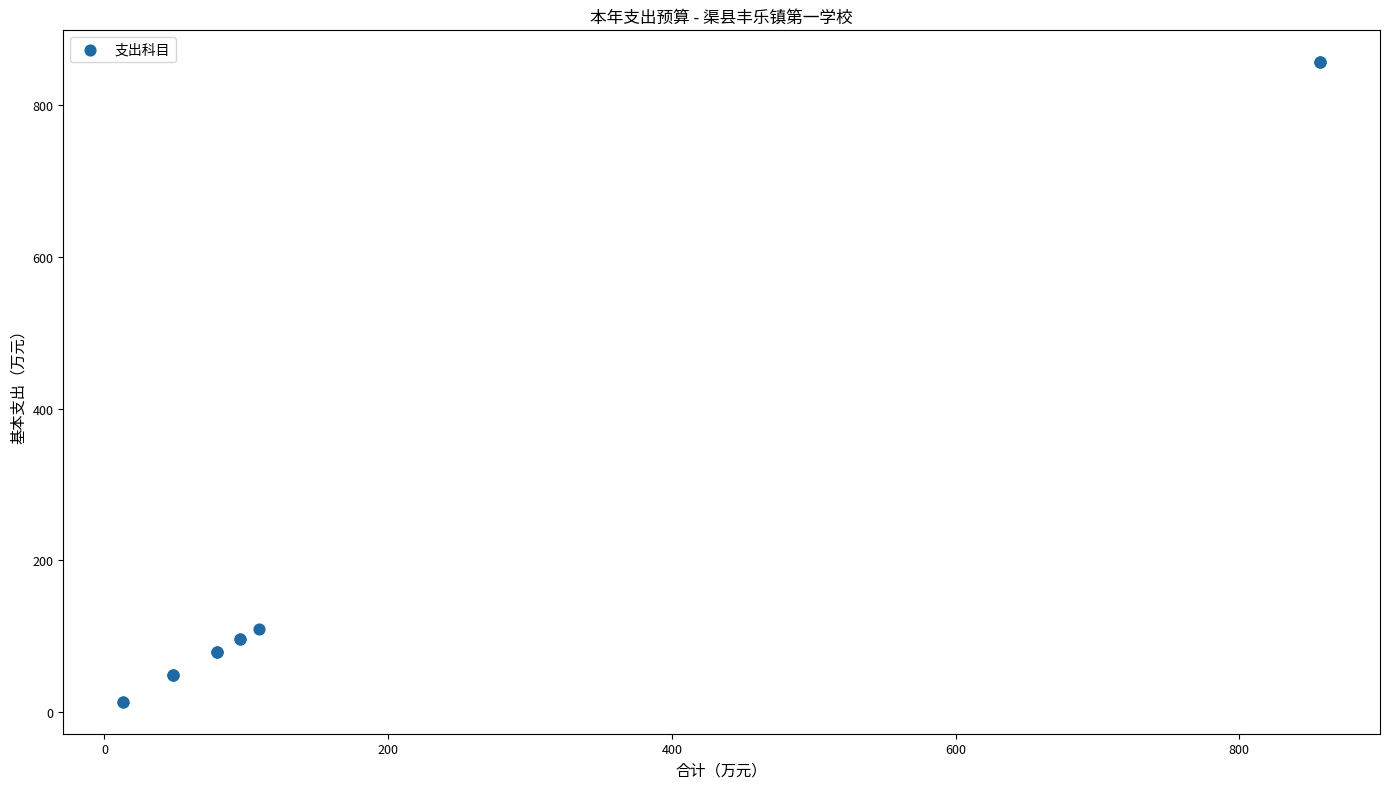

What Y value in the scatter plot is closest to 435?

109.1